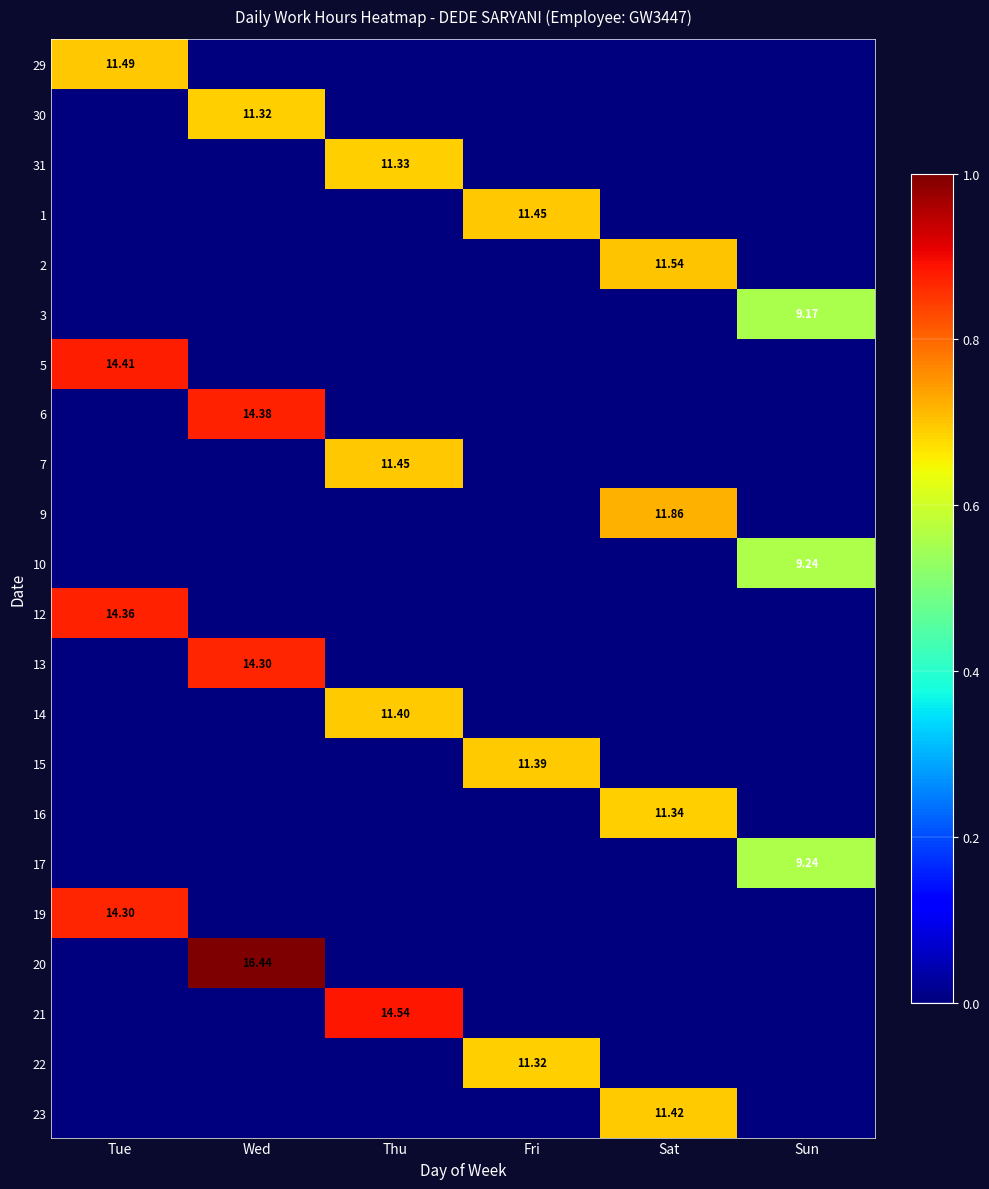

What is the difference between the maximum and minimum values in the 10 series?

0.6